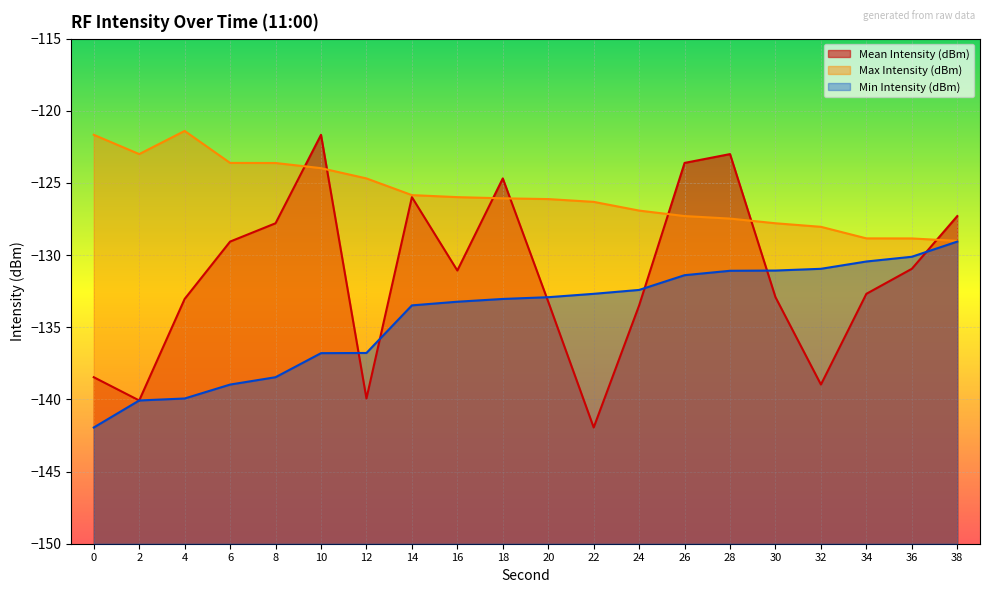

Reading left to right, what are all the values shown in this chart?

Mean Intensity (dBm): -138.5	-140.1	-133.0	-129.1	-127.8	-121.7	-139.9	-126.0	-131.1	-124.7	-133.2	-141.9	-133.5	-123.6	-123.0	-132.9	-139.0	-132.7	-130.9	-127.3
Max Intensity (dBm): -121.7	-123.0	-121.4	-123.6	-123.6	-124.0	-124.7	-125.8	-126.0	-126.1	-126.1	-126.3	-126.9	-127.3	-127.5	-127.8	-128.0	-128.8	-128.8	-129.0
Min Intensity (dBm): -141.9	-140.1	-139.9	-139.0	-138.5	-136.8	-136.8	-133.5	-133.2	-133.0	-132.9	-132.7	-132.4	-131.4	-131.1	-131.1	-130.9	-130.4	-130.1	-129.1